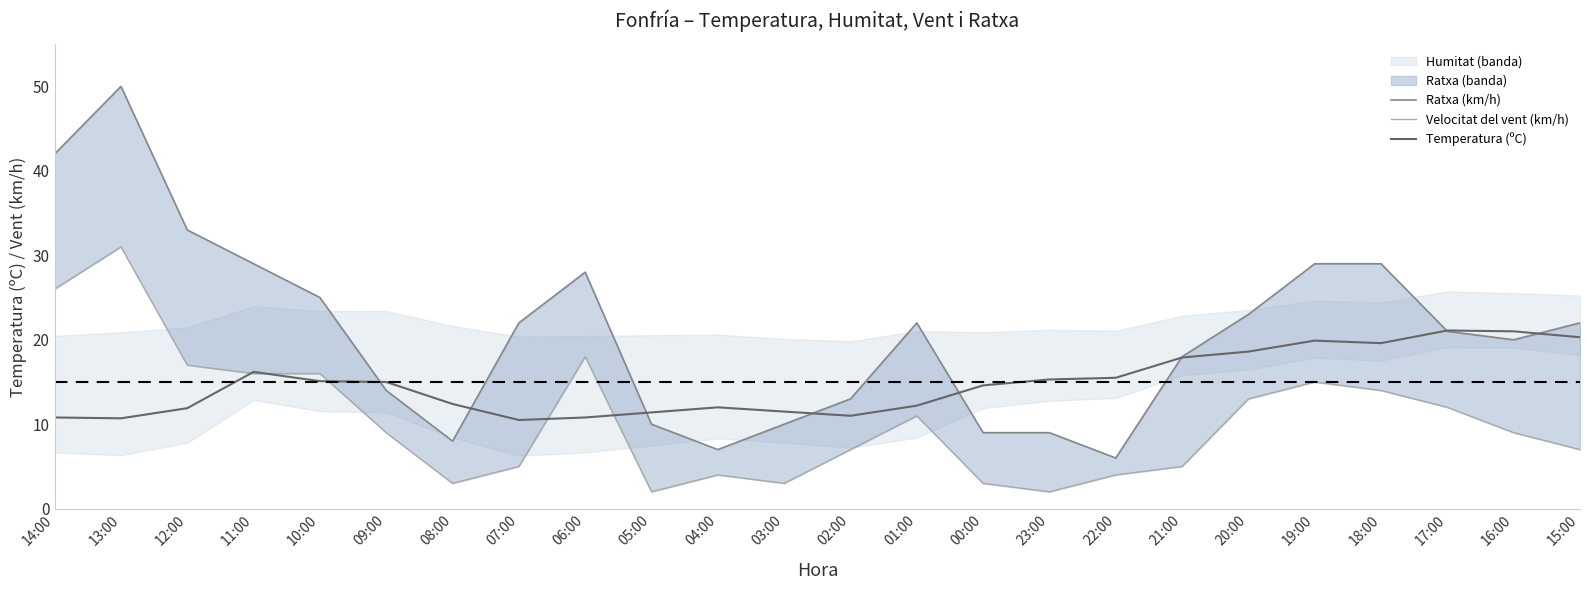

How many interior local valleys does the Velocitat del vent (km/h) series have?

4